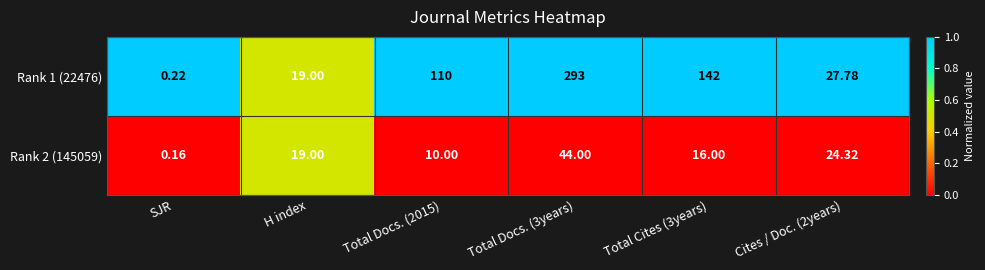

Is the value of Rank 1 (22476) at Total Docs. (2015) greater than the value of Rank 2 (145059) at Total Docs. (3years)?

Yes